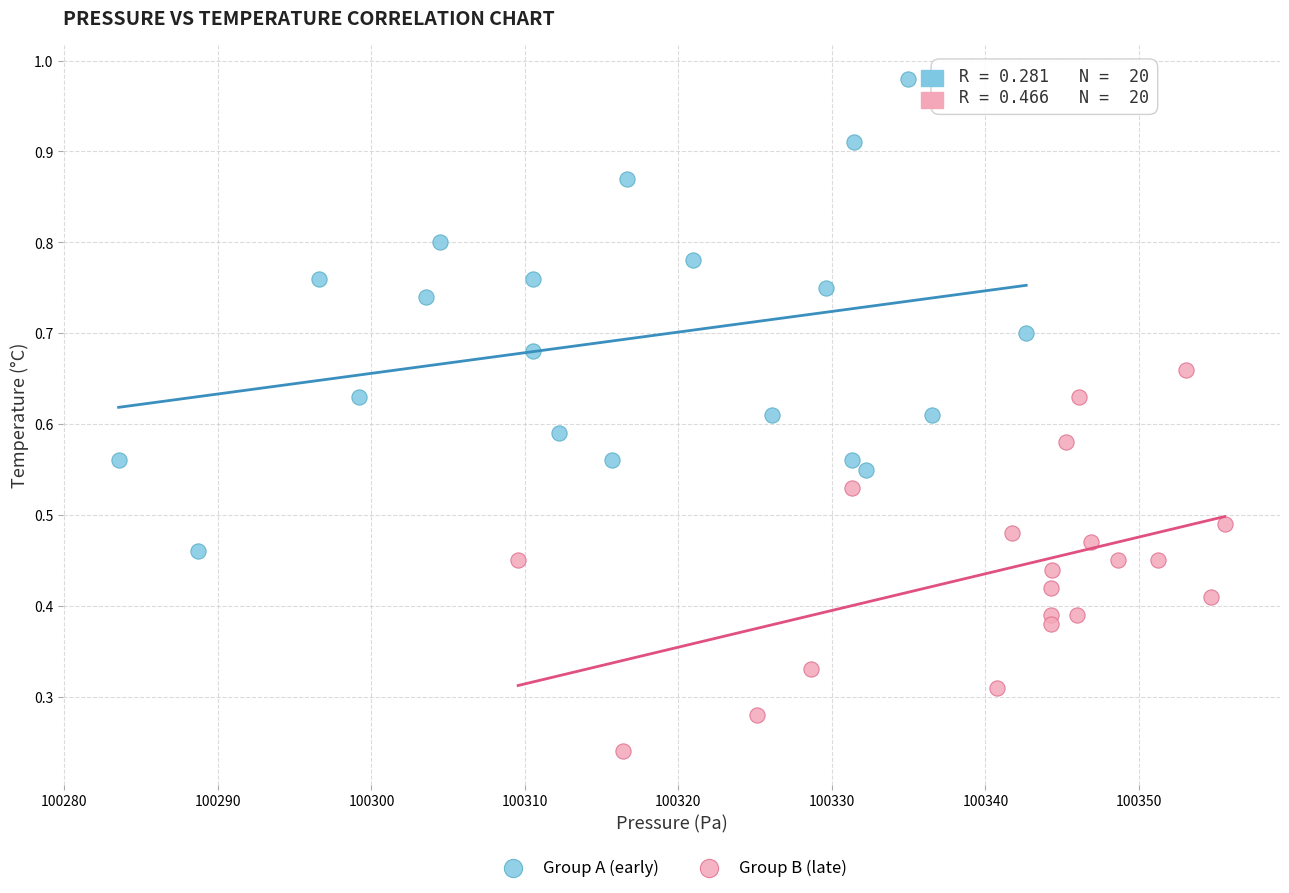

What are all the series names shown in the legend?

Group A (early), Group B (late)